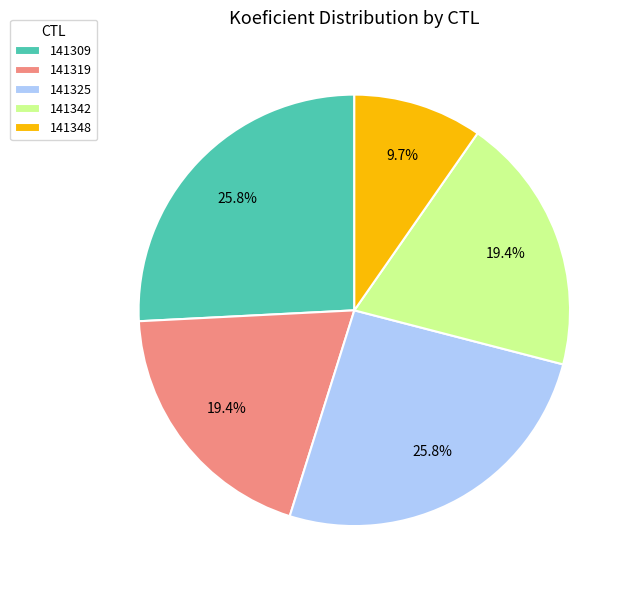

What percentage is the 141348 slice, to the nearest percent?

10%